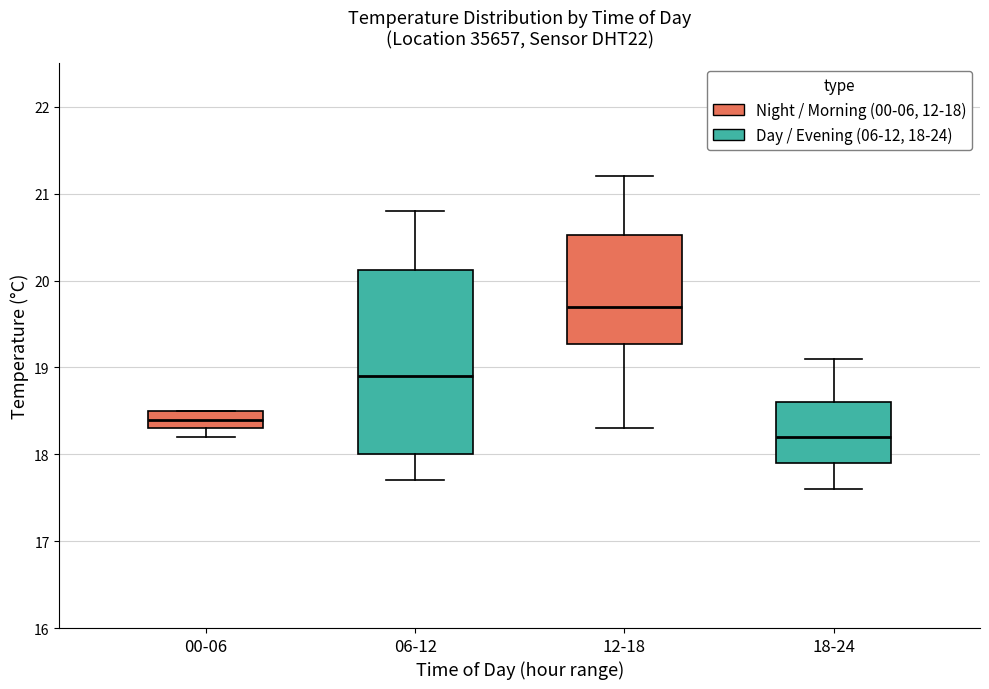

Reading left to right, read every box against the y-axis: the position of its median line, the range the box covers, and the ends of its whiskers. The values are not printed on the chart, so give them approximately, as read against the axis.

00-06: median 18.4, box 18.3 to 18.5, whiskers 18.2 to 18.5
06-12: median 18.9, box 18.0 to 20.1, whiskers 17.7 to 20.8
12-18: median 19.7, box 19.3 to 20.5, whiskers 18.3 to 21.2
18-24: median 18.2, box 17.9 to 18.6, whiskers 17.6 to 19.1